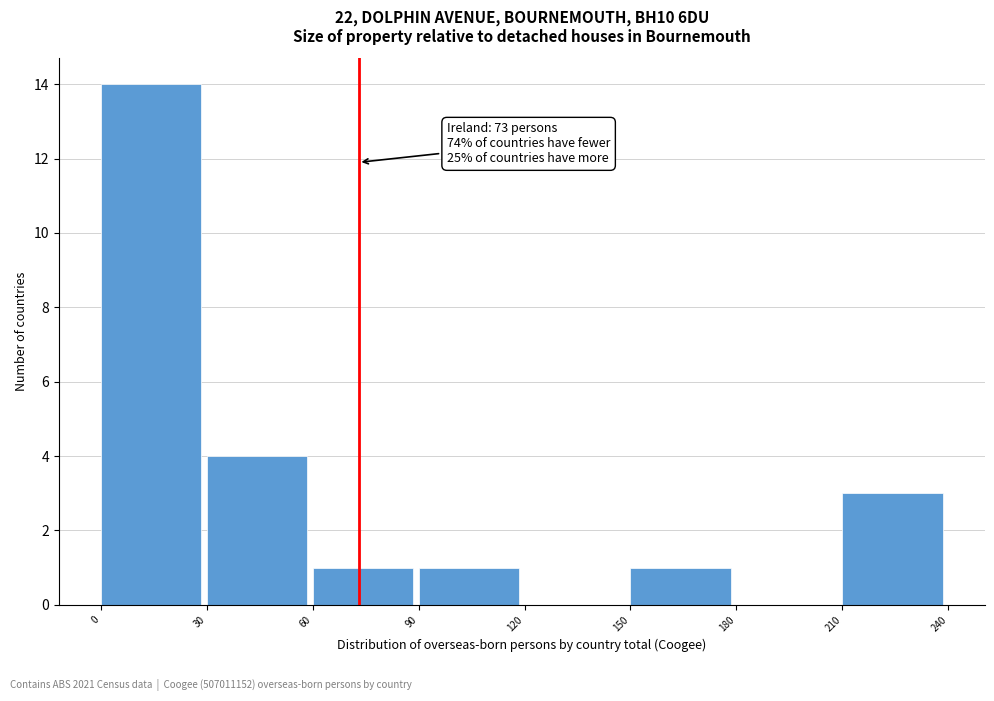

Which range on the x-axis has the tallest bar?

0 to 30